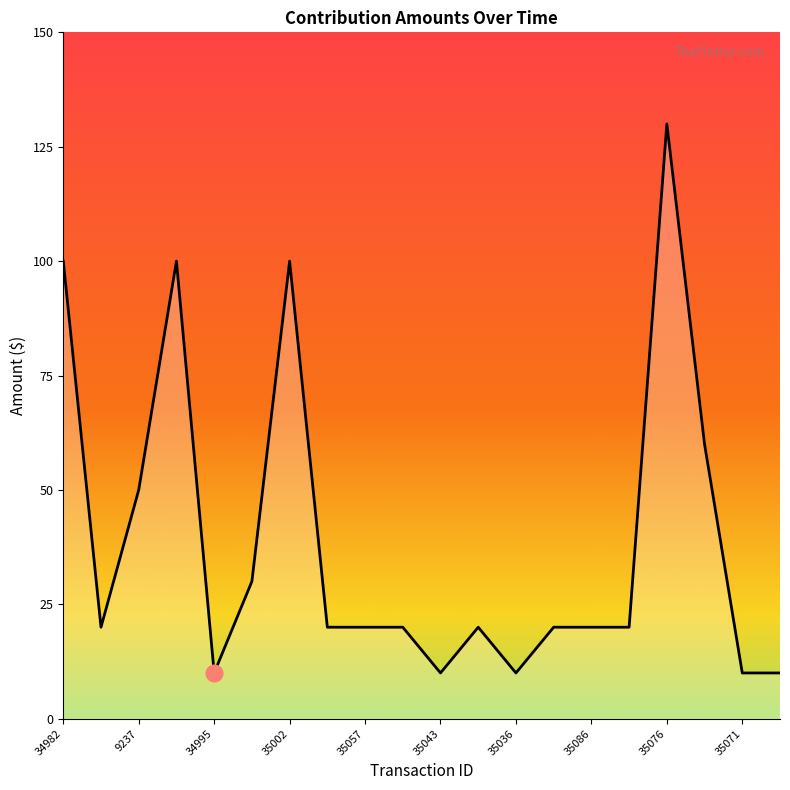

What is the greatest value displayed?

130